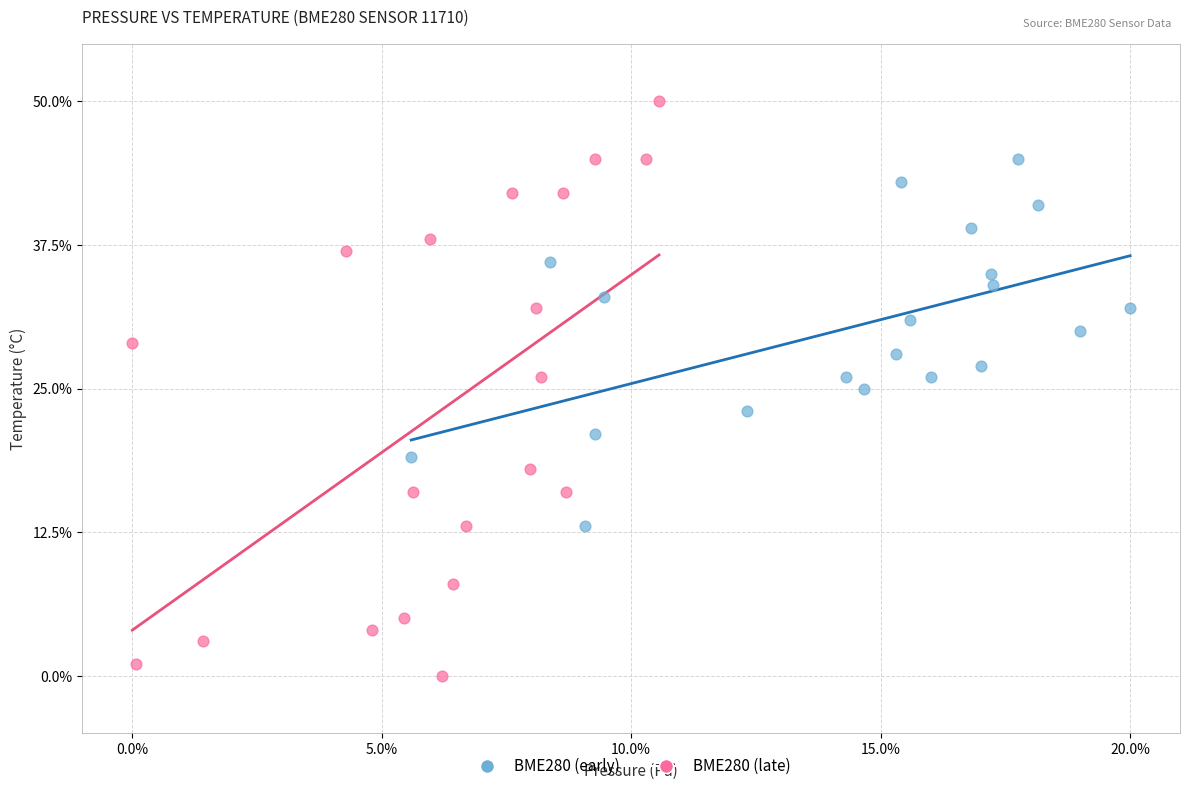

Which series reaches the maximum Y coordinate?

BME280 (late)